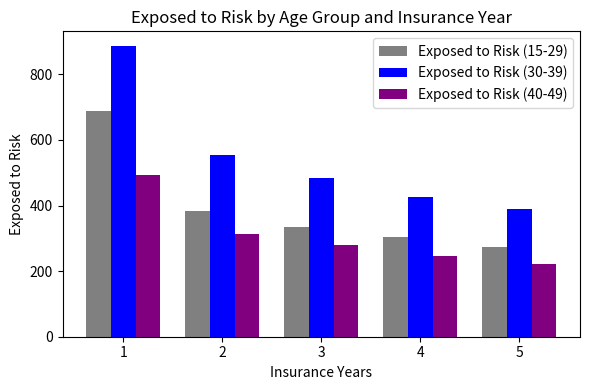

How many data points in Exposed to Risk (15-29) are less than 335?

2